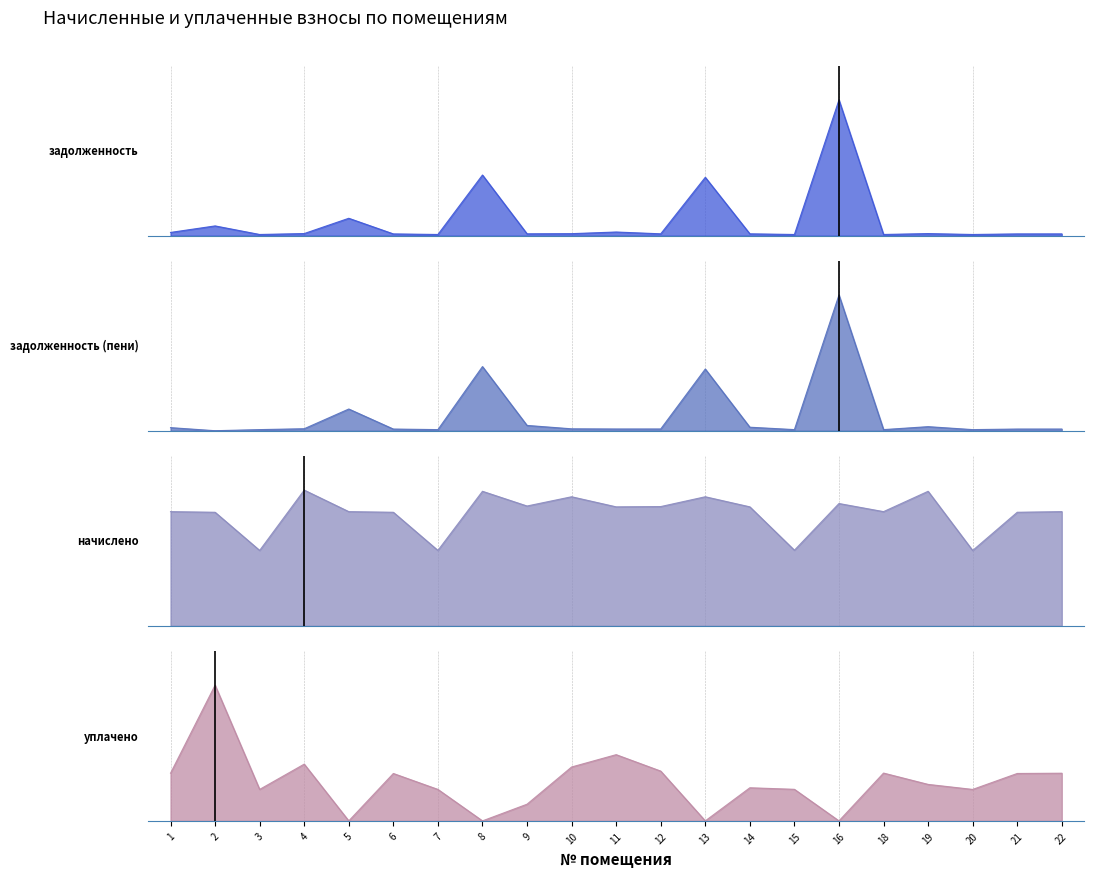

At which category does the chart reach its peak across all series?

16